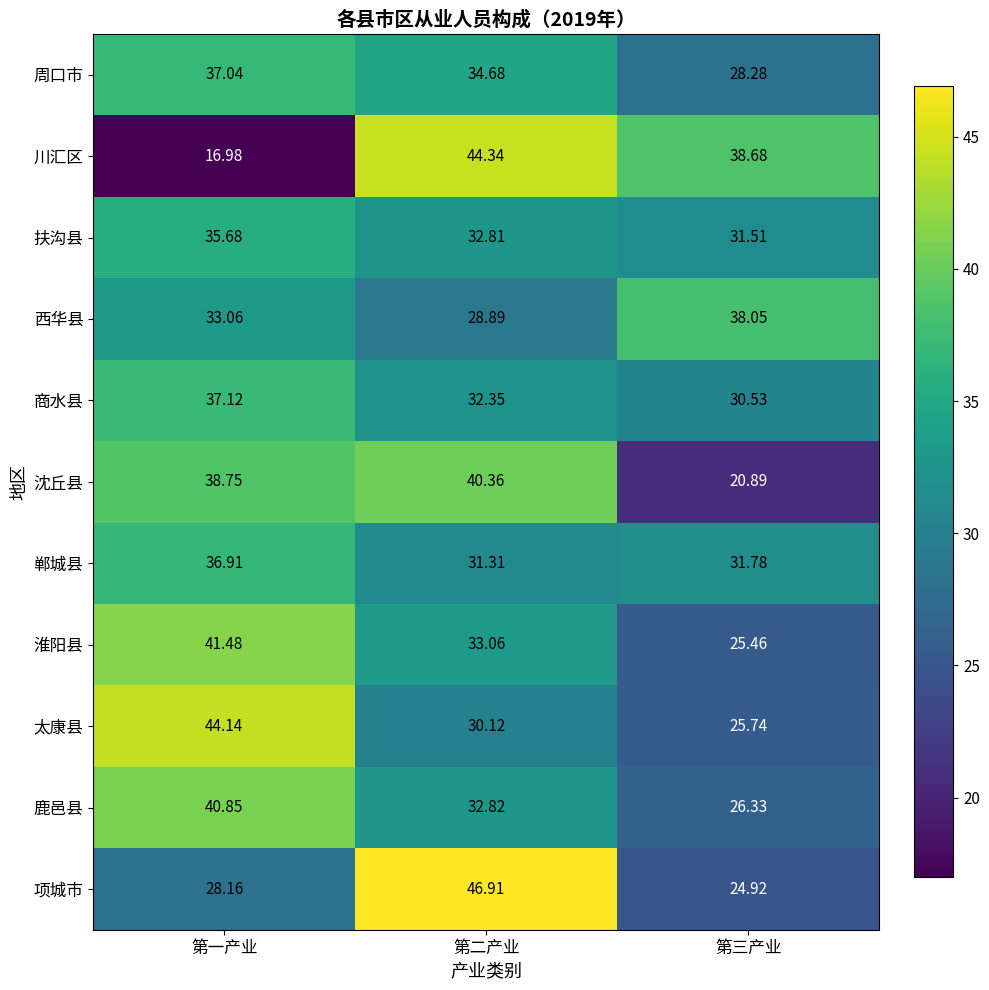

At which category does the chart reach its peak across all series?

第二产业